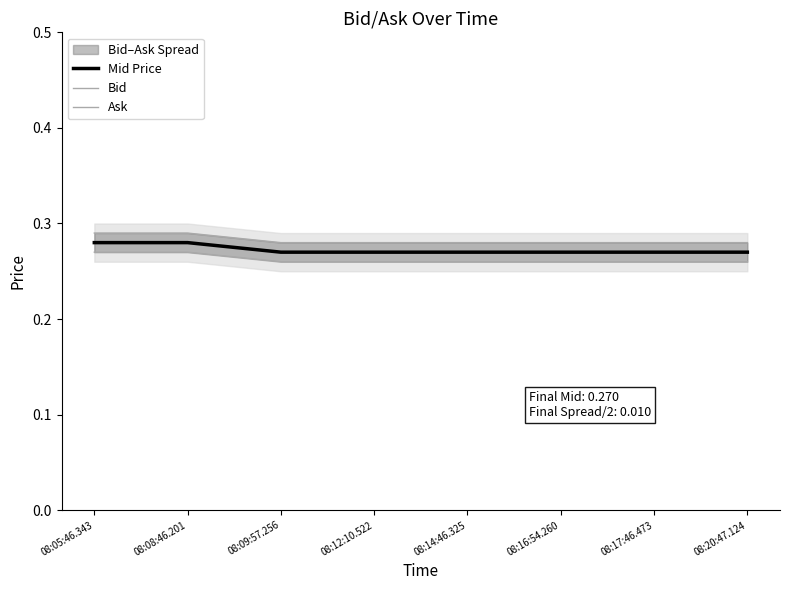

True or false: Ask and Bid cross at least once.

False